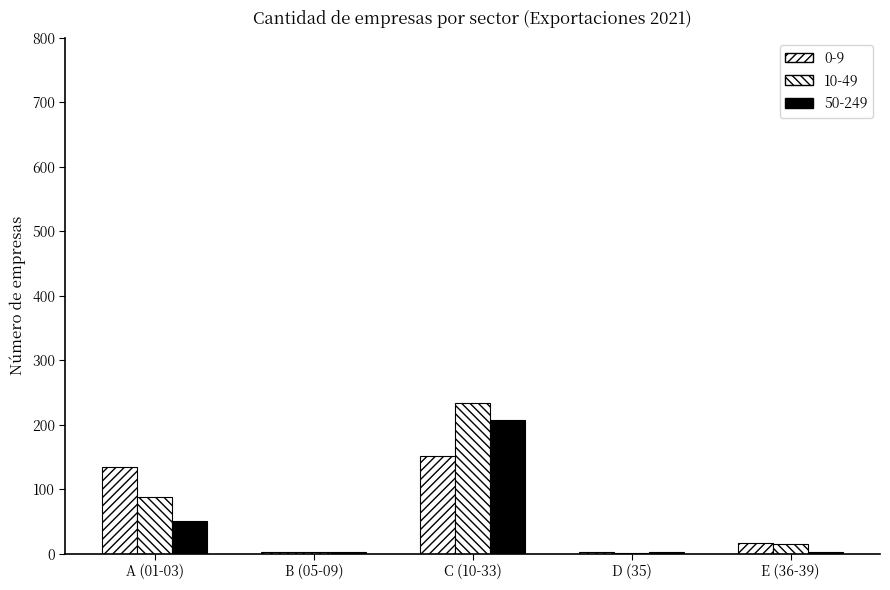

How many series are shown in this chart?

3